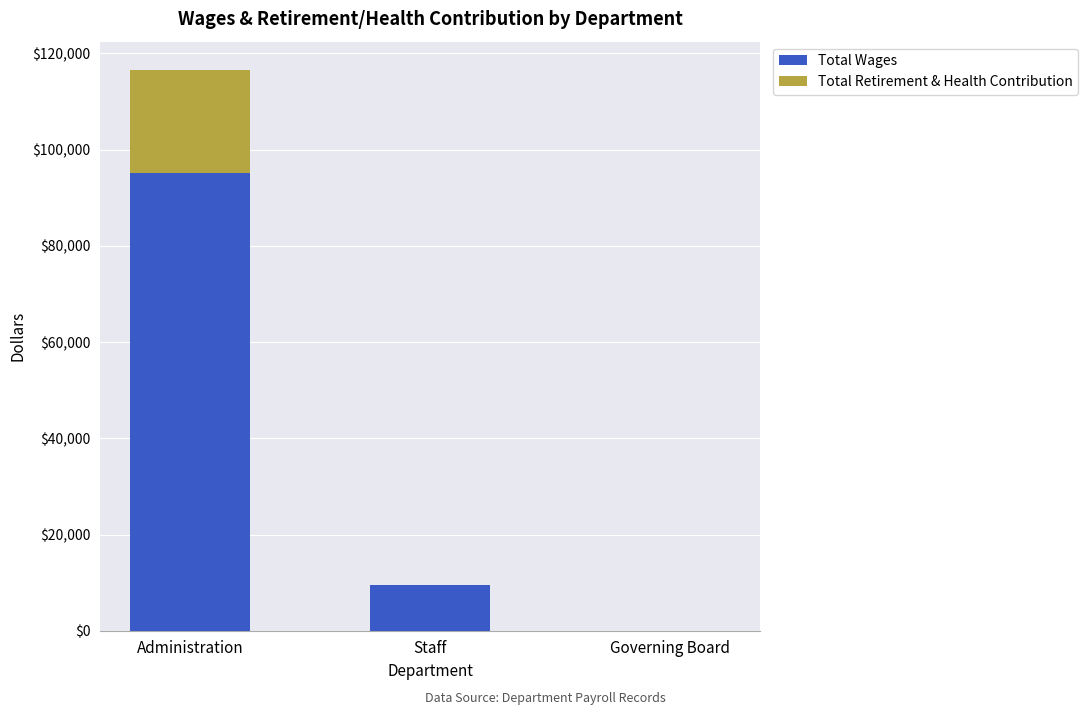

What is the total value across all series at Staff?

9452